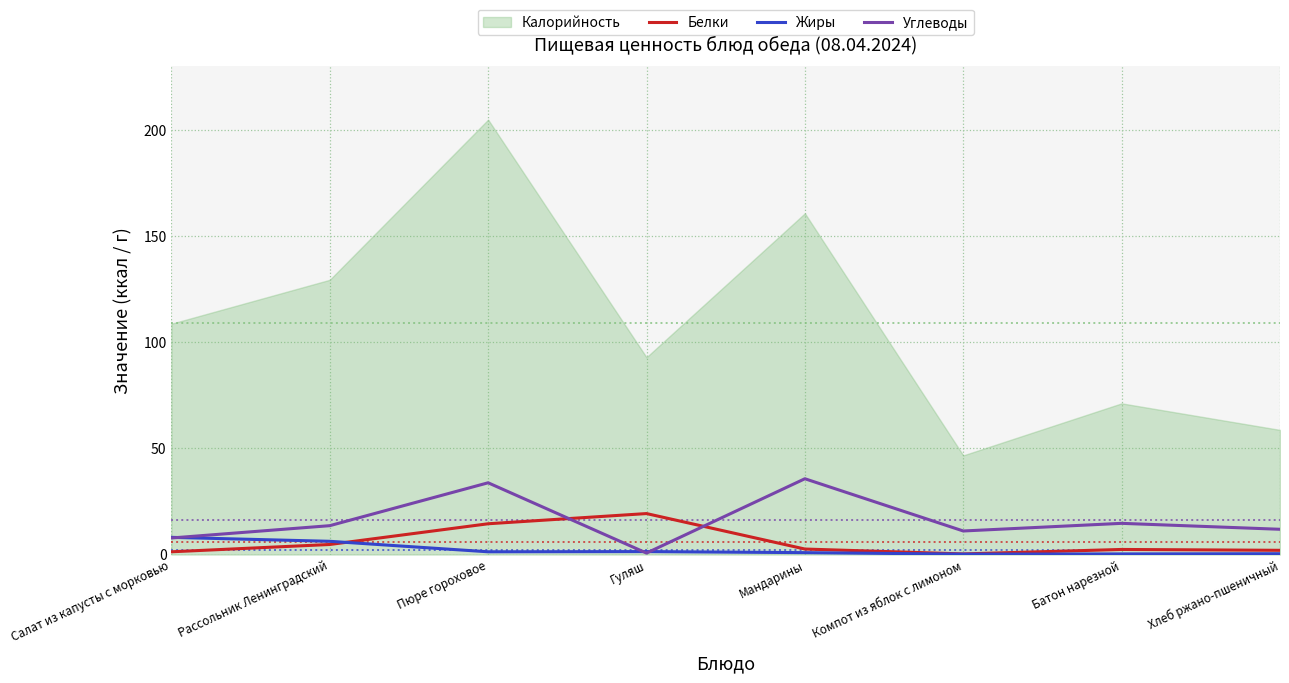

At which category does the chart reach its peak across all series?

Пюре гороховое